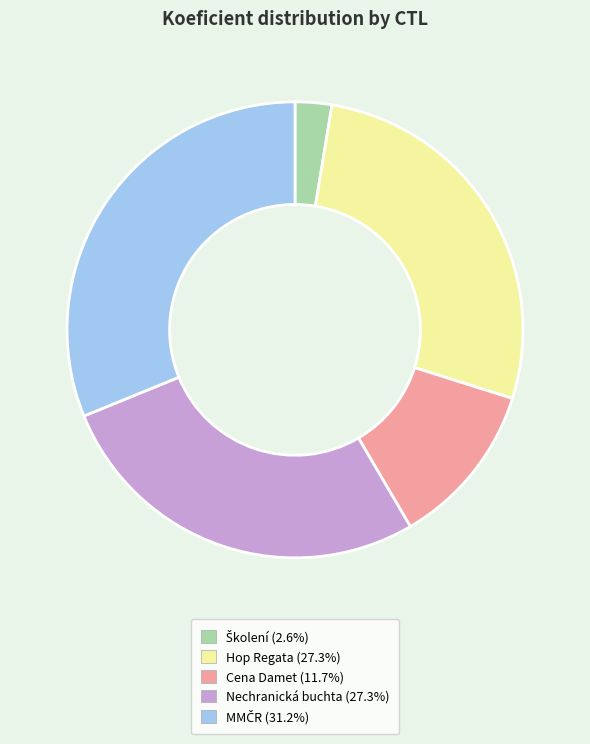

Does any single category account for the majority?

No